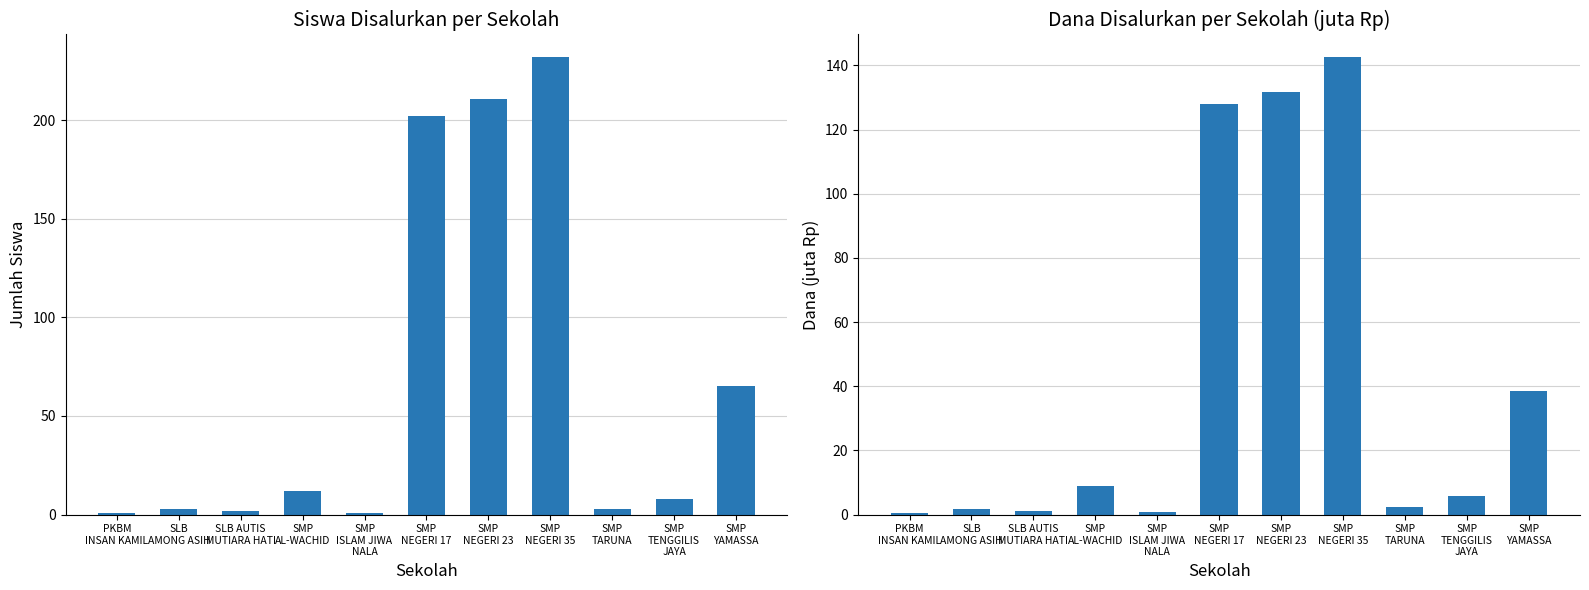

What position from the right is SMP
YAMASSA?

1